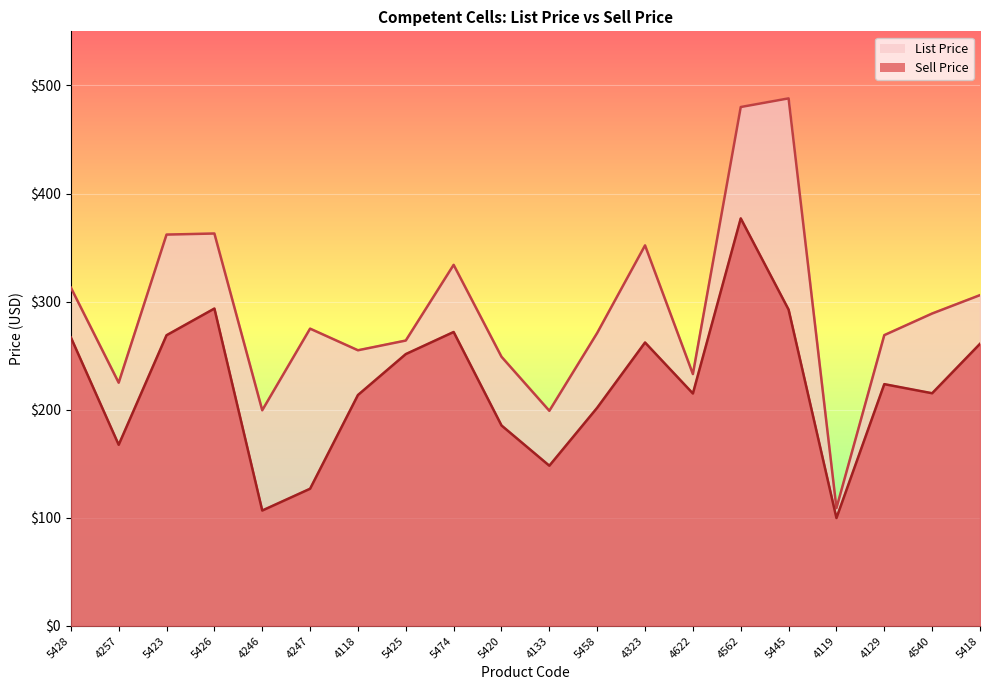

Is the value of List Price at 4246 greater than the value of Sell Price at 5445?

No